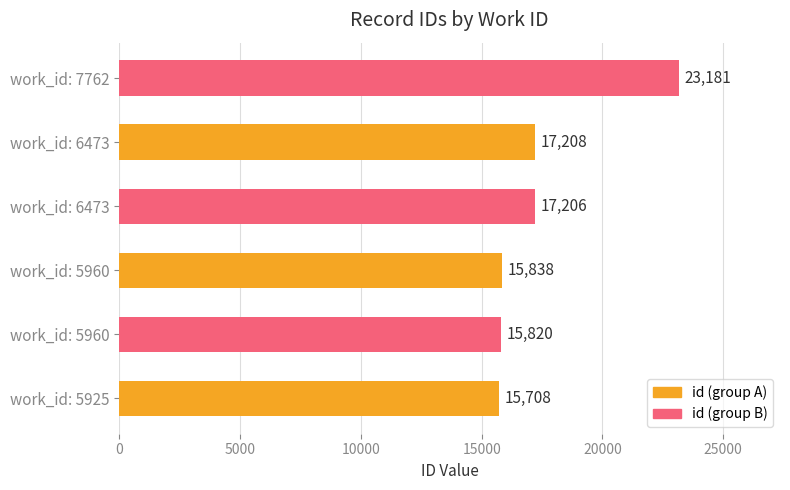

Which label corresponds to the largest value in the chart?

work_id: 7762